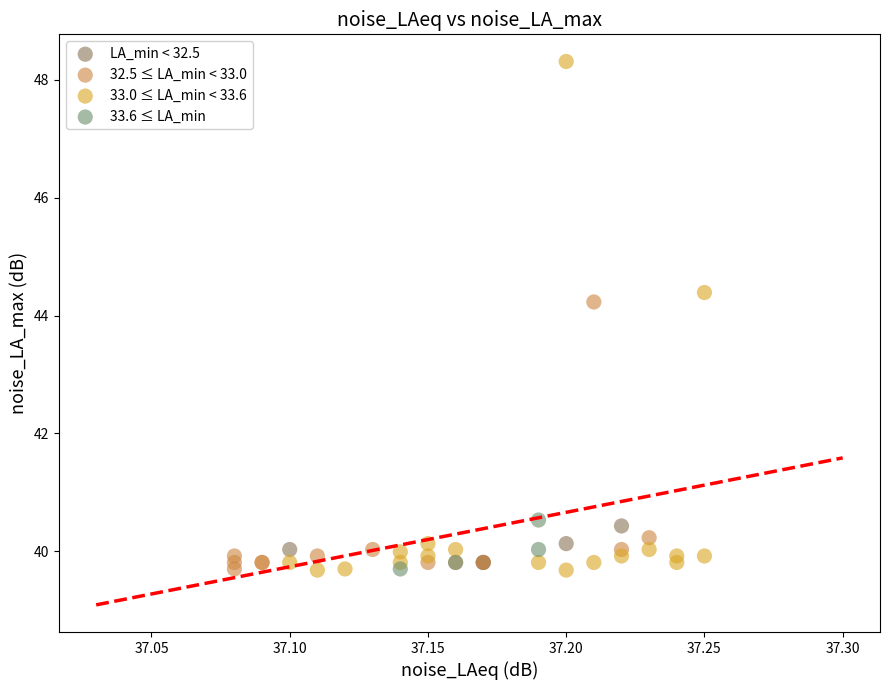

Which series reaches the maximum Y coordinate?

33.0 ≤ LA_min < 33.6